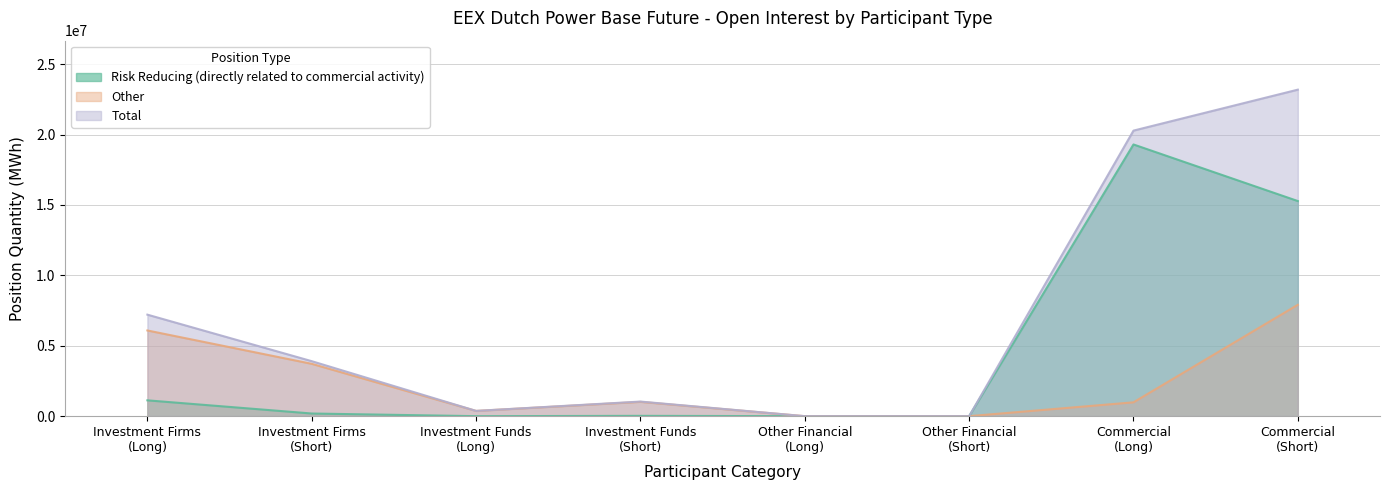

What is the difference between the second highest and minimum values in the Investment Firms or credit institutions series?

3906163.0